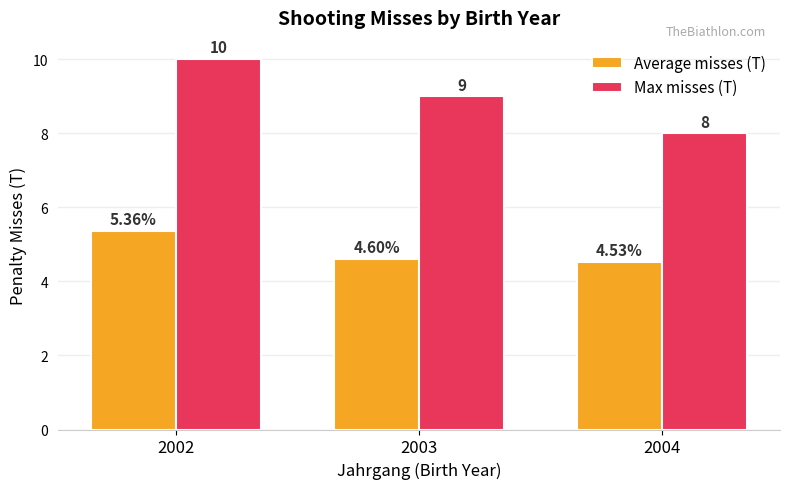

At which label does Max misses (T) first exceed 9?

2002